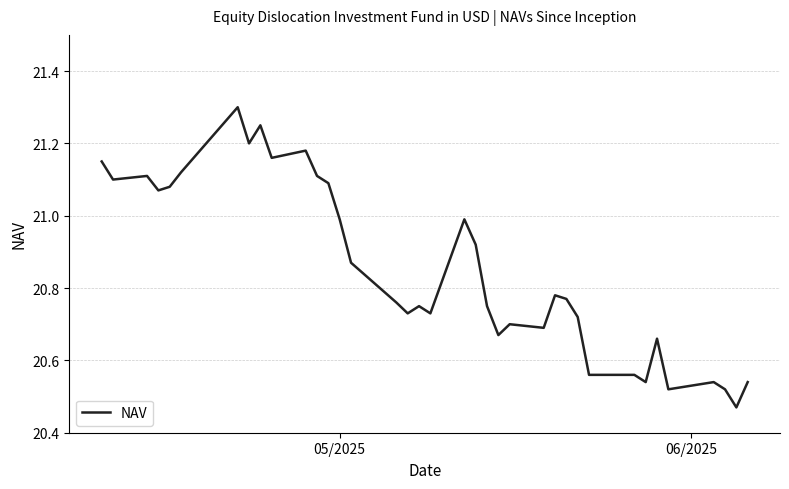

What is the greatest value displayed?

21.3